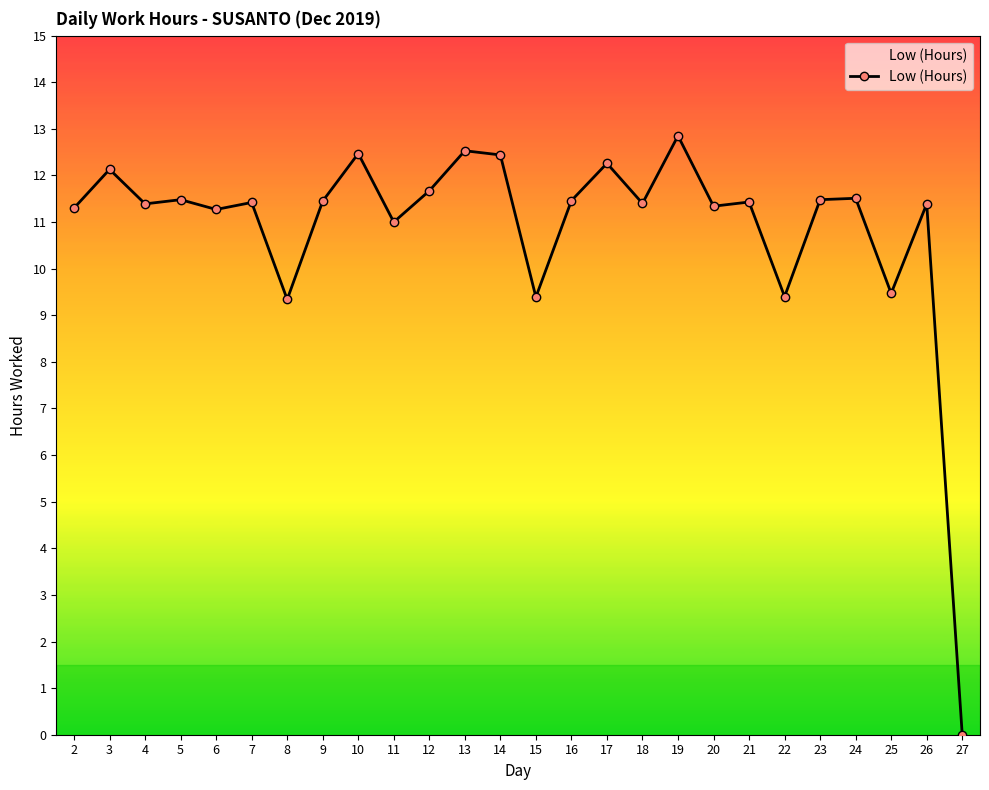

How many lines are shown in the chart?

1